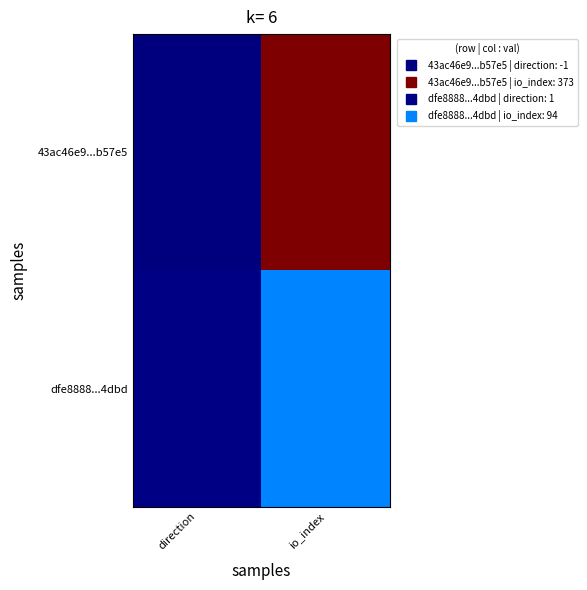

Rank the series by their average value, from lowest to highest.

dfe8888...4dbd, 43ac46e9...b57e5